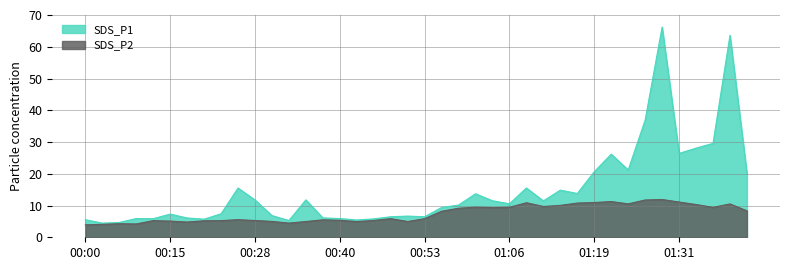

What is the total value across all series at 01:11?

21.1